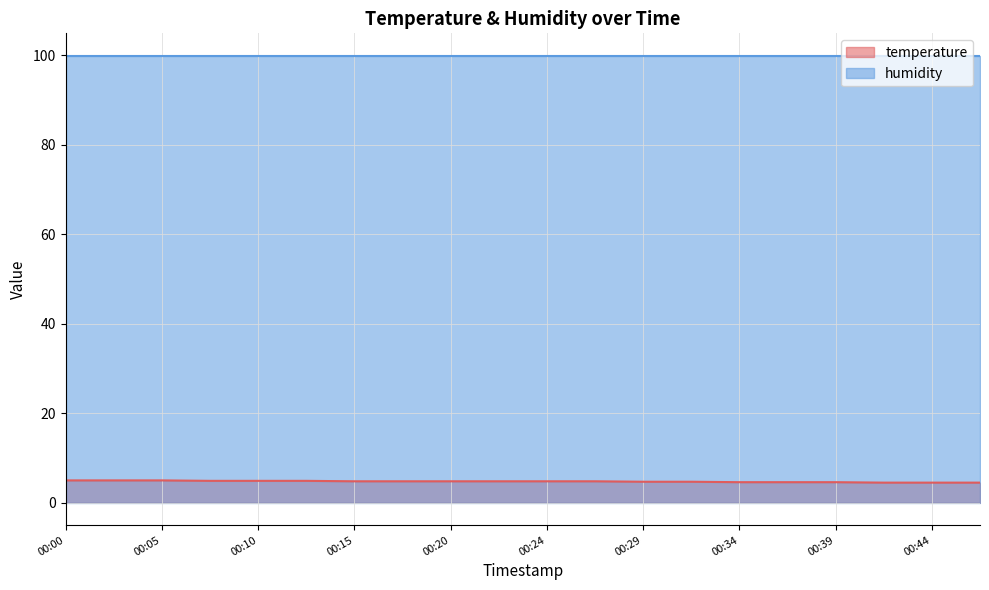

Read the value at 00:39.

4.6